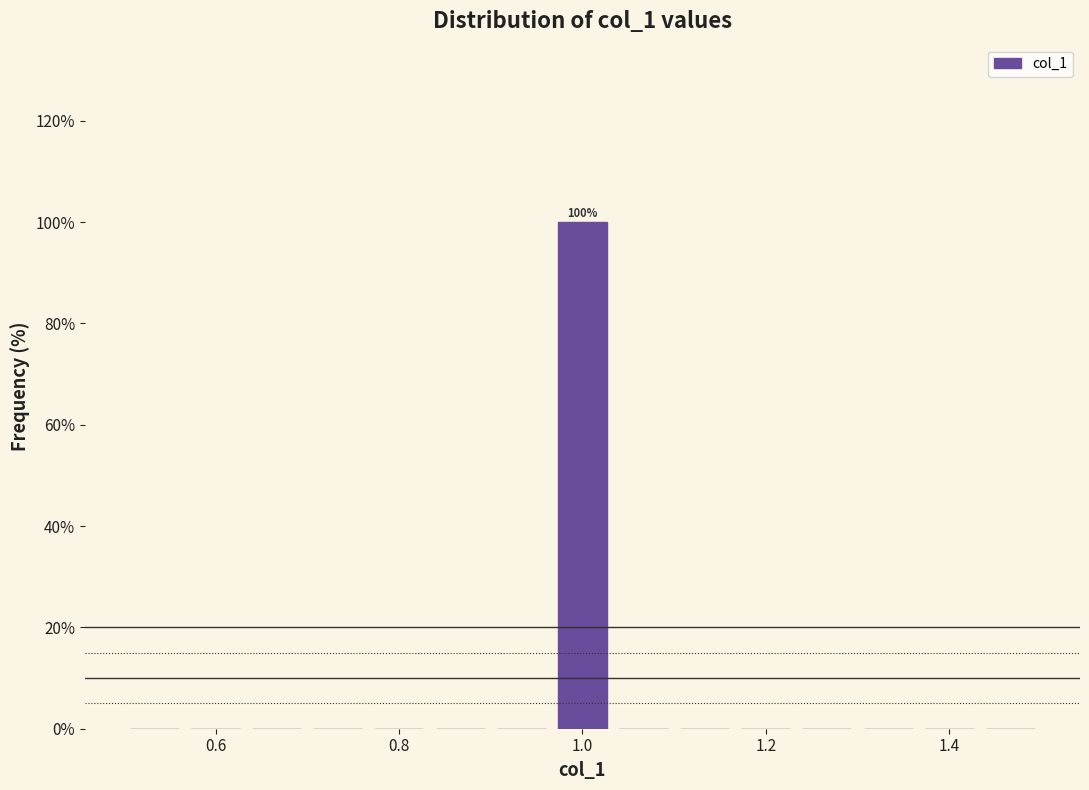

Around what value on the x-axis is the tallest bar? Give the approximate position of its centre, as read against the axis.

1.00